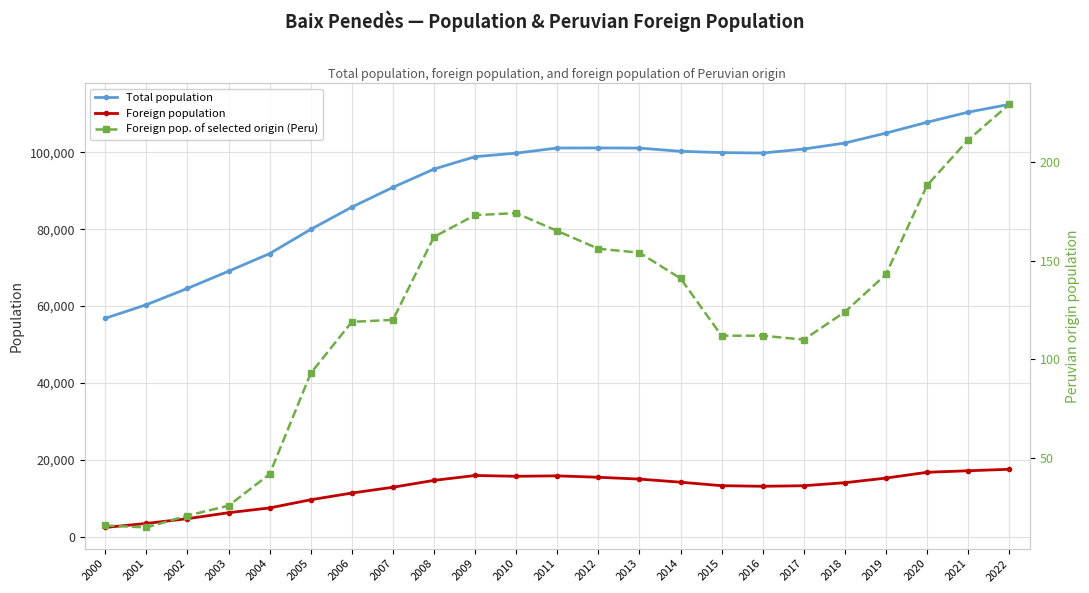

In Foreign pop. of selected origin (Peru), how many points are lower than both neighbors (excluding endpoints)?

2